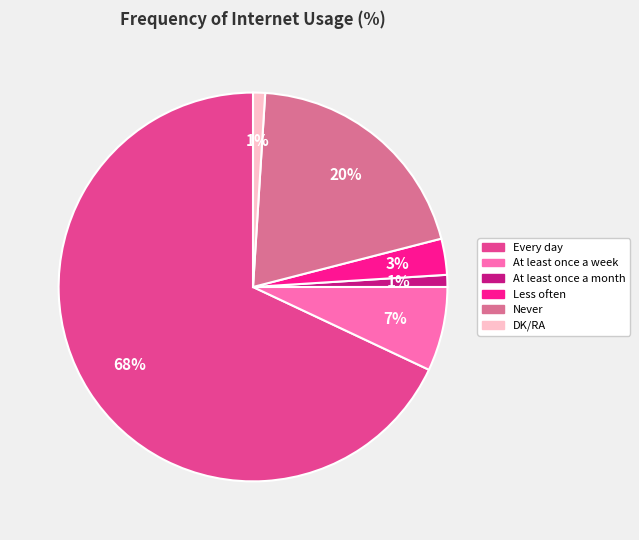

Which category accounts for the majority?

Every day